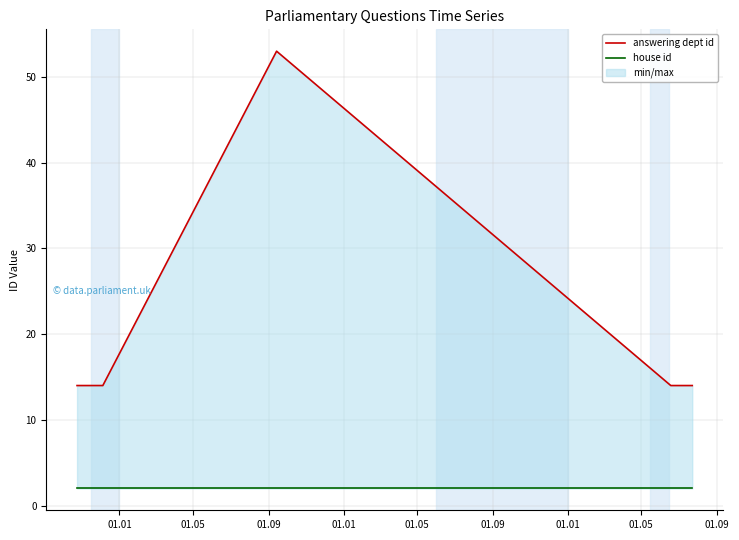

Which series has the widest spread of values?

answering dept id